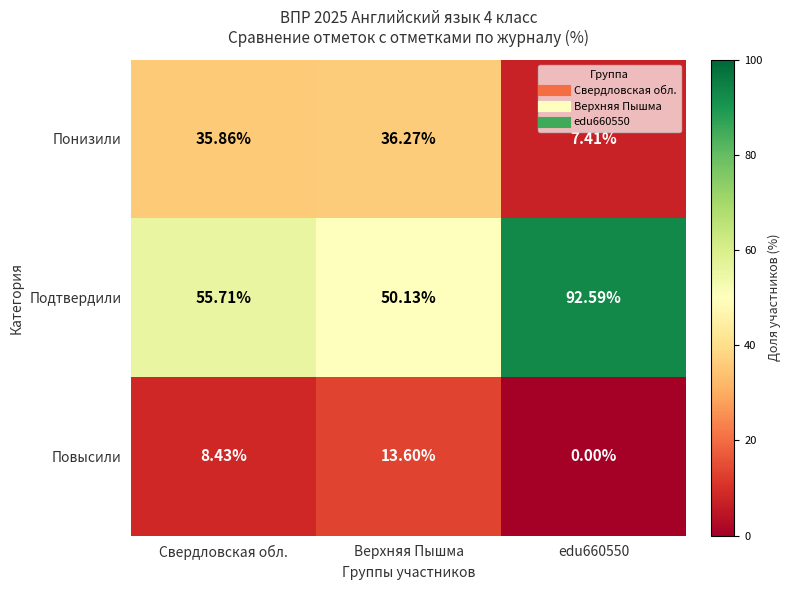

How many values in the Подтвердили series exceed 55?

2